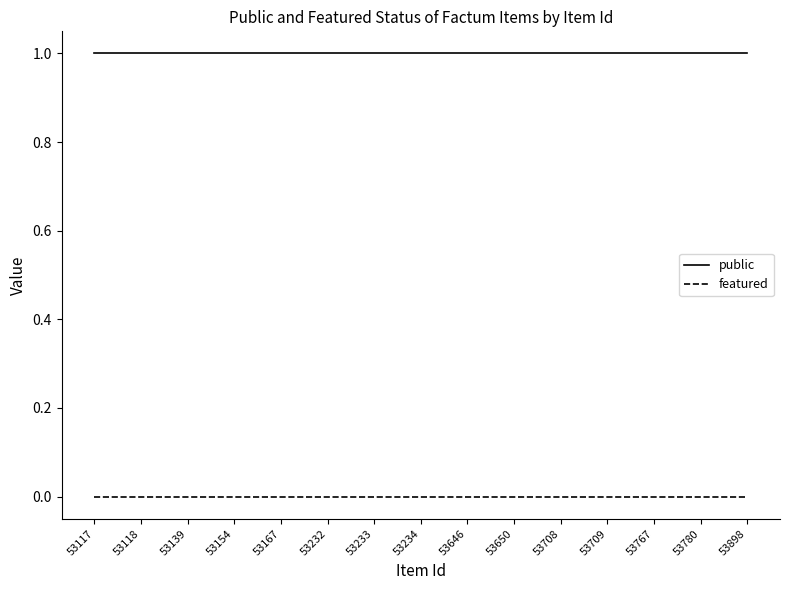

Rank the series by their maximum value, from lowest to highest.

featured, public